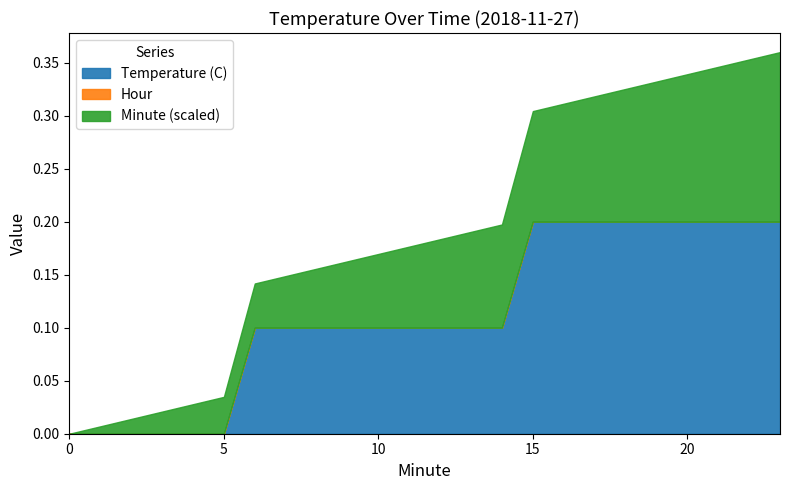

True or false: Hour has more than 0 interior local peaks.

False